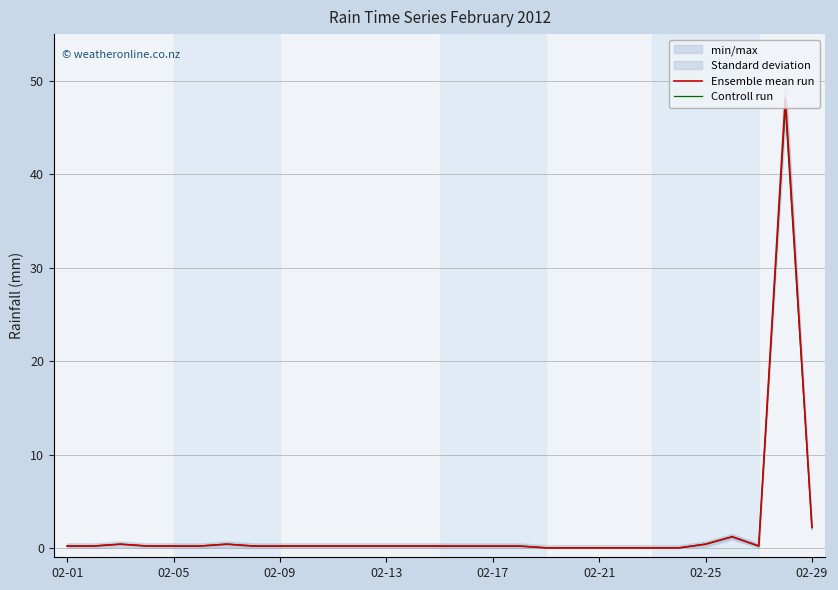

In Ensemble mean run, how many points are higher than both neighbors (excluding endpoints)?

4